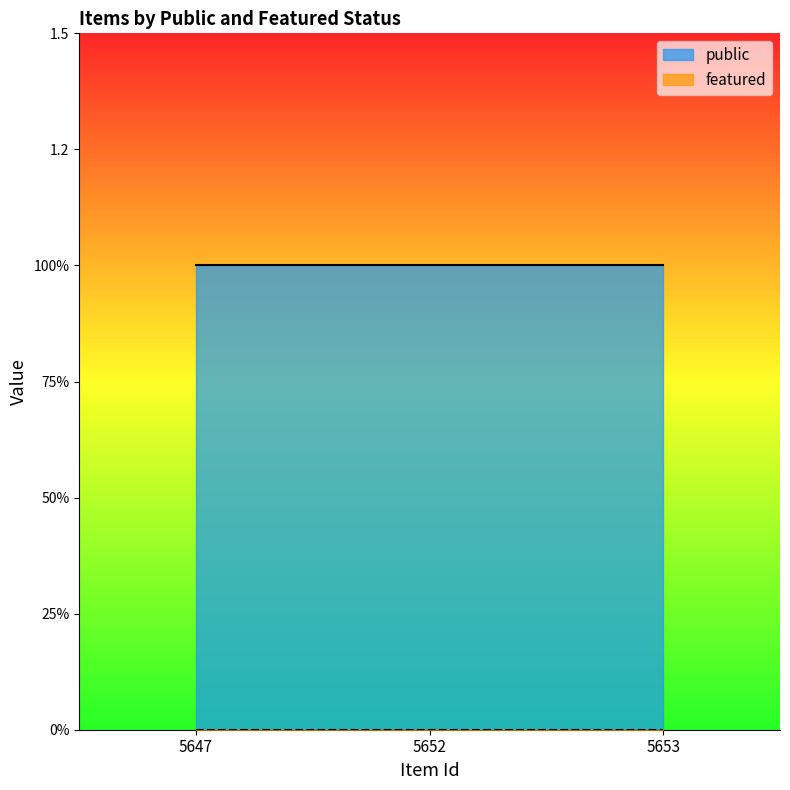

At which category is the sum across all series the highest?

5647